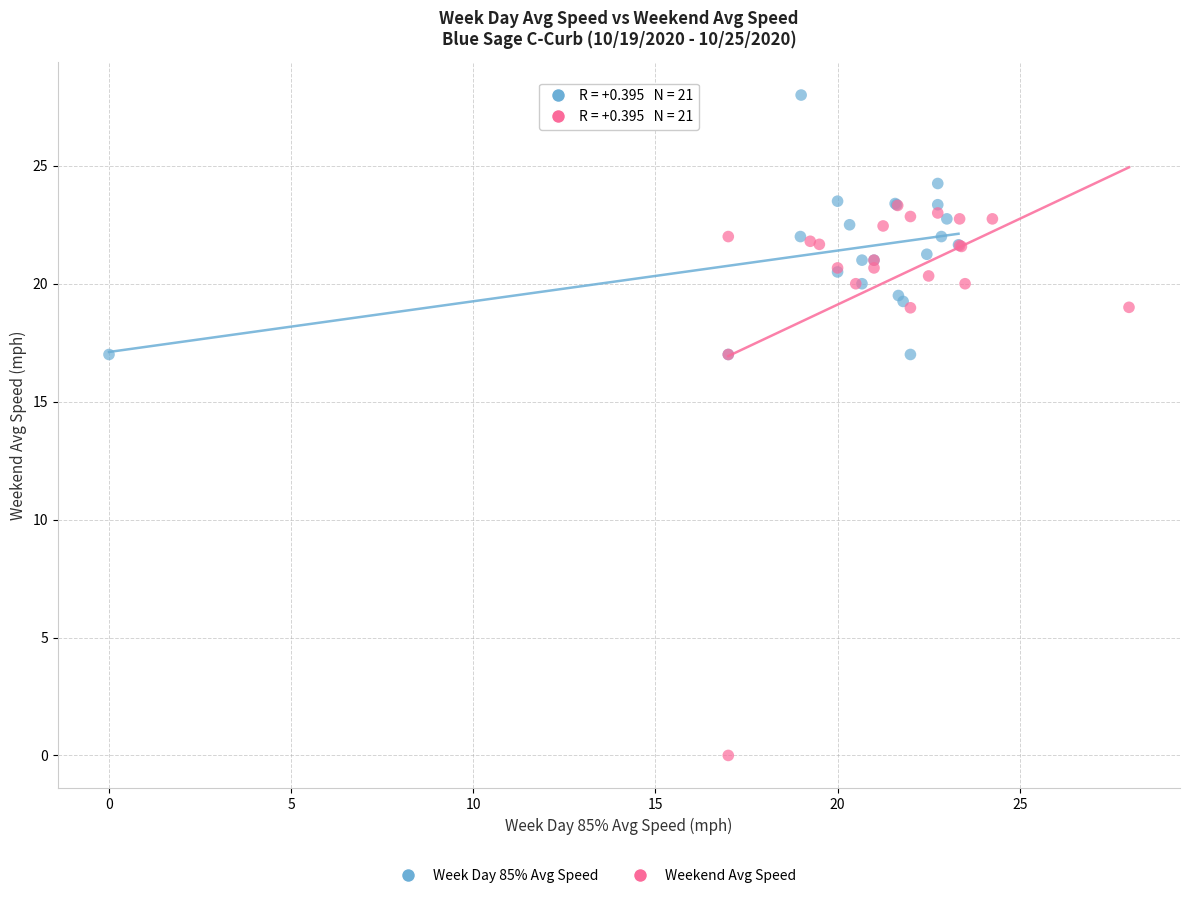

Which series reaches the minimum Y coordinate?

Weekend Avg Speed